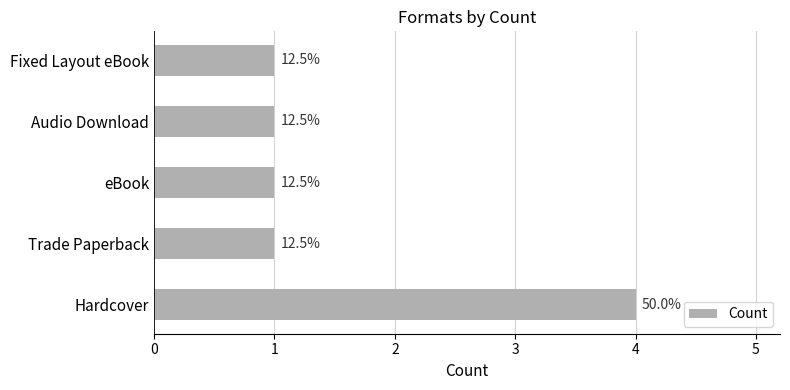

How many bars are there in total?

5